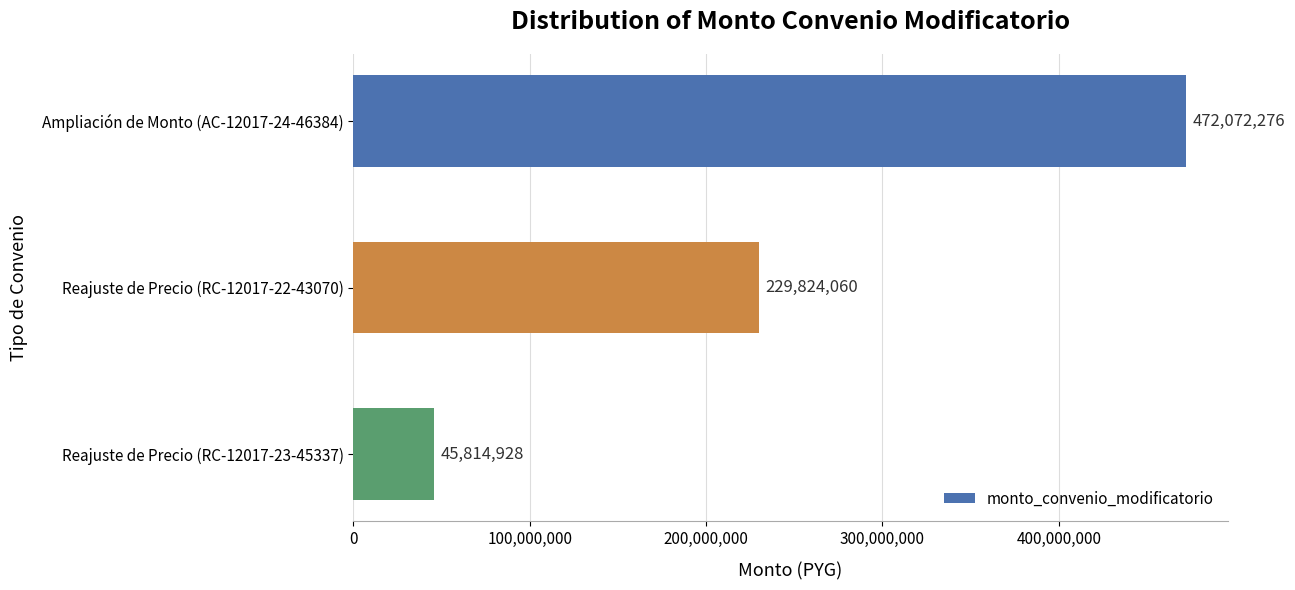

What is the difference between the maximum and second lowest values?

242248216